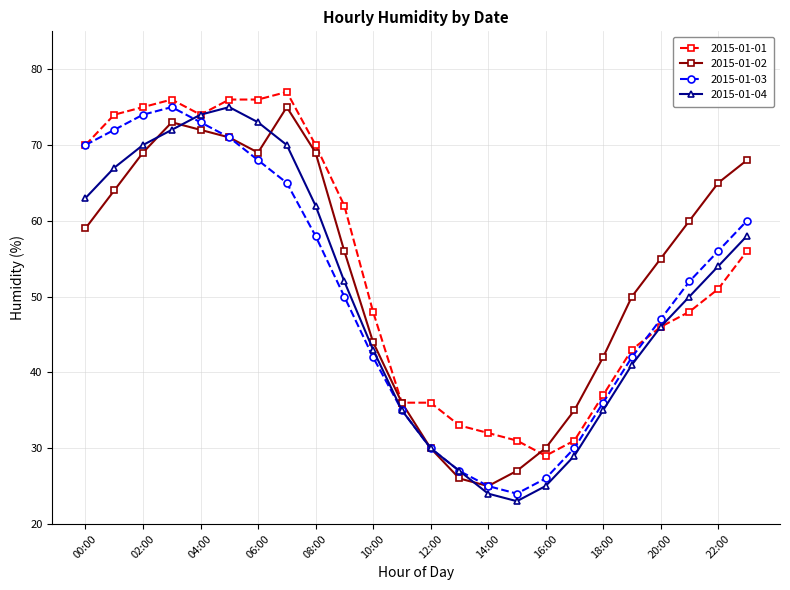

What is the maximum value shown in the chart?

77